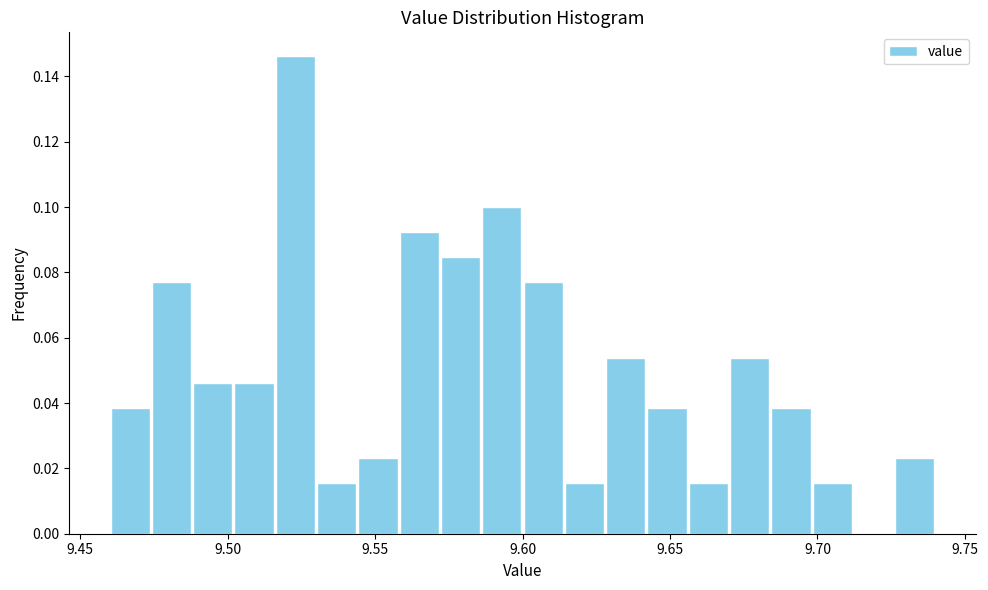

Read against the x-axis, roughly where is the centre of the tallest bar?

9.525